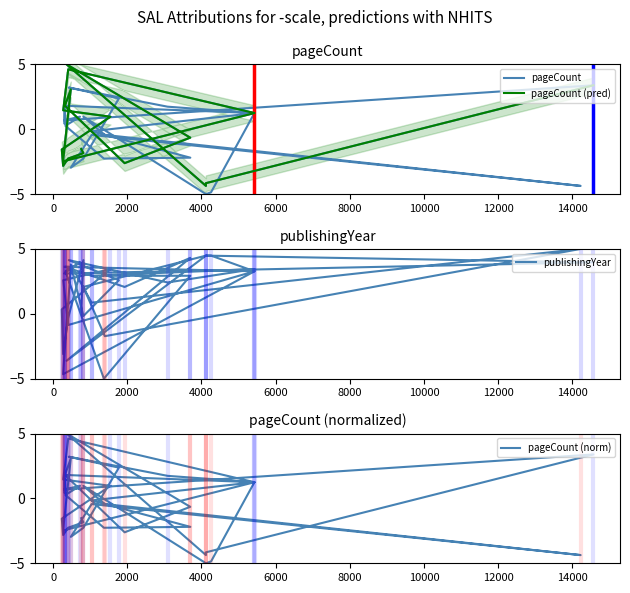

Which category has the highest value across all series?

362